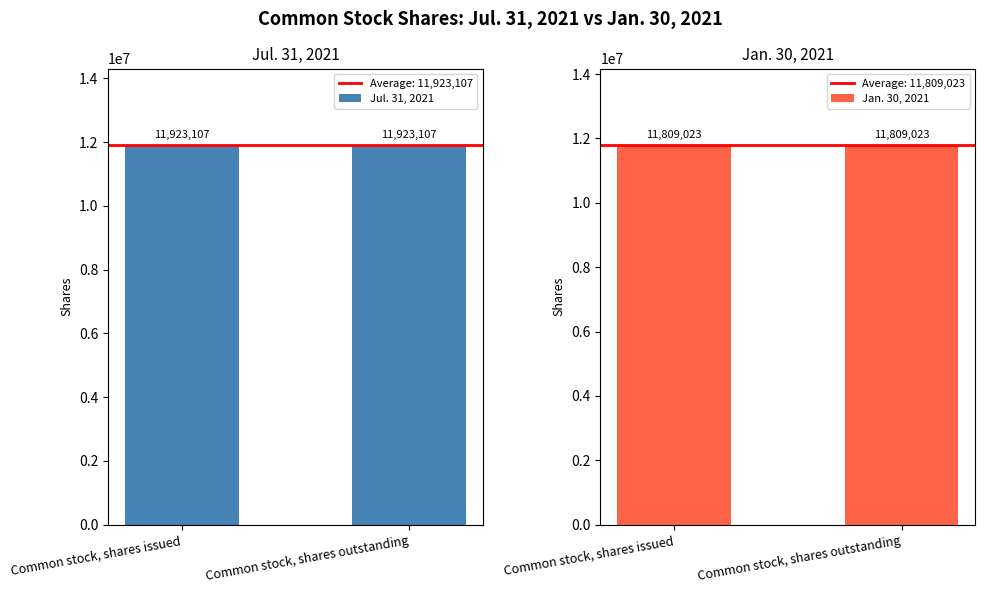

The value of Jan. 30, 2021 at Common stock, shares outstanding is 19138770. True or false?

False